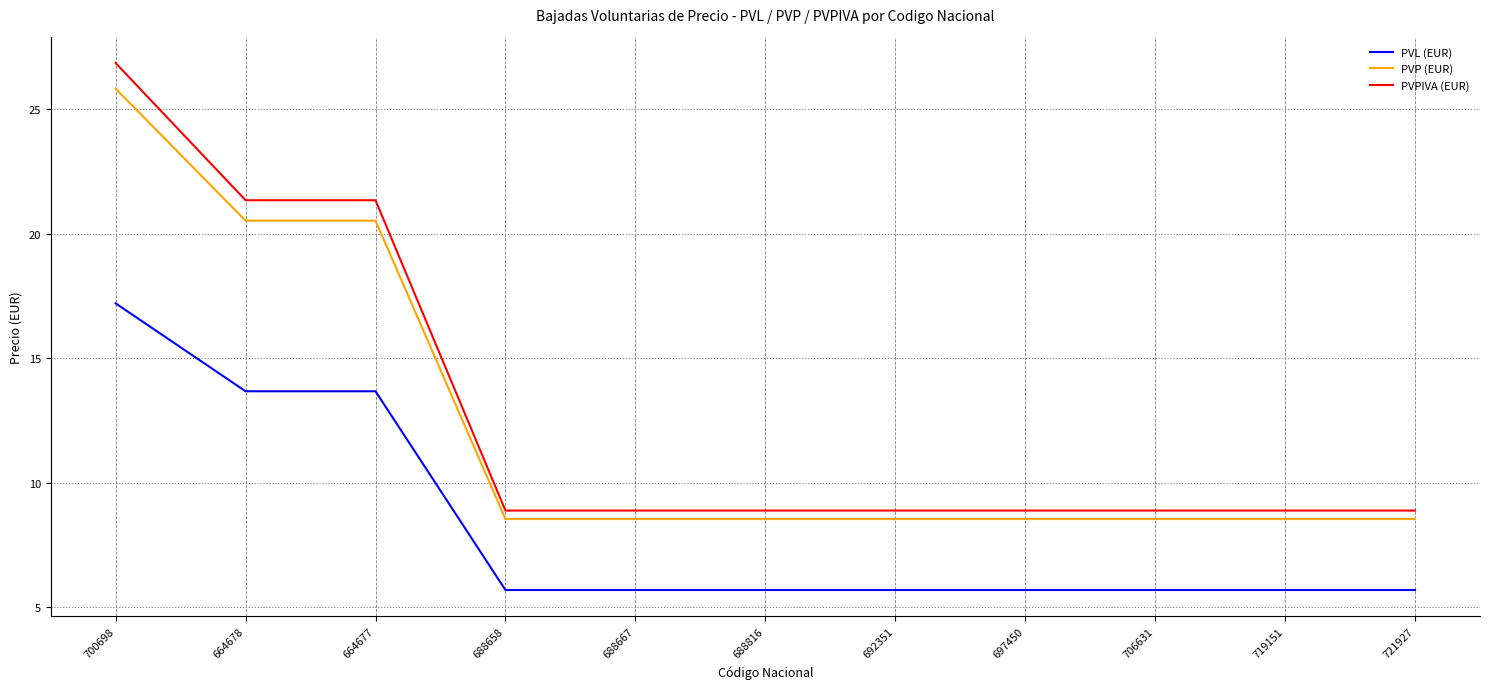

What is the total value across all series at 664677?

55.5